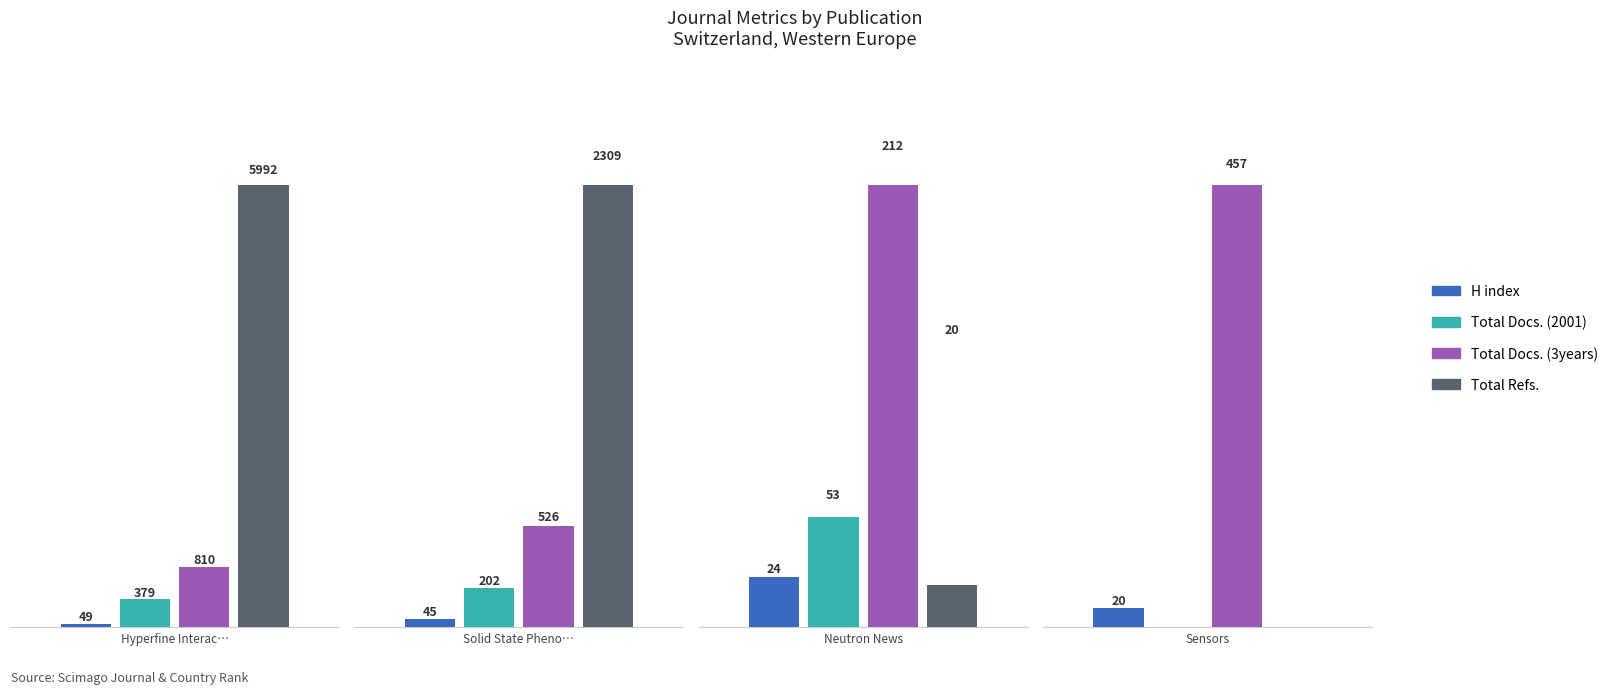

Between Hyperfine Interactions and Solid State Phenomena, which series saw the biggest shift?

Total Refs.